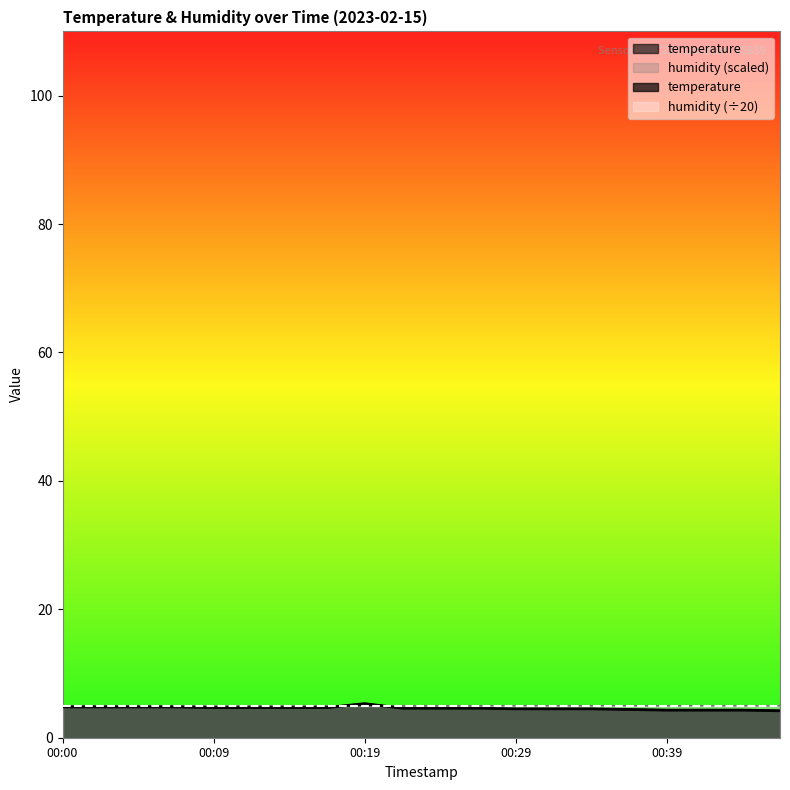

Between 00:09 and 00:36, which is larger?

00:09